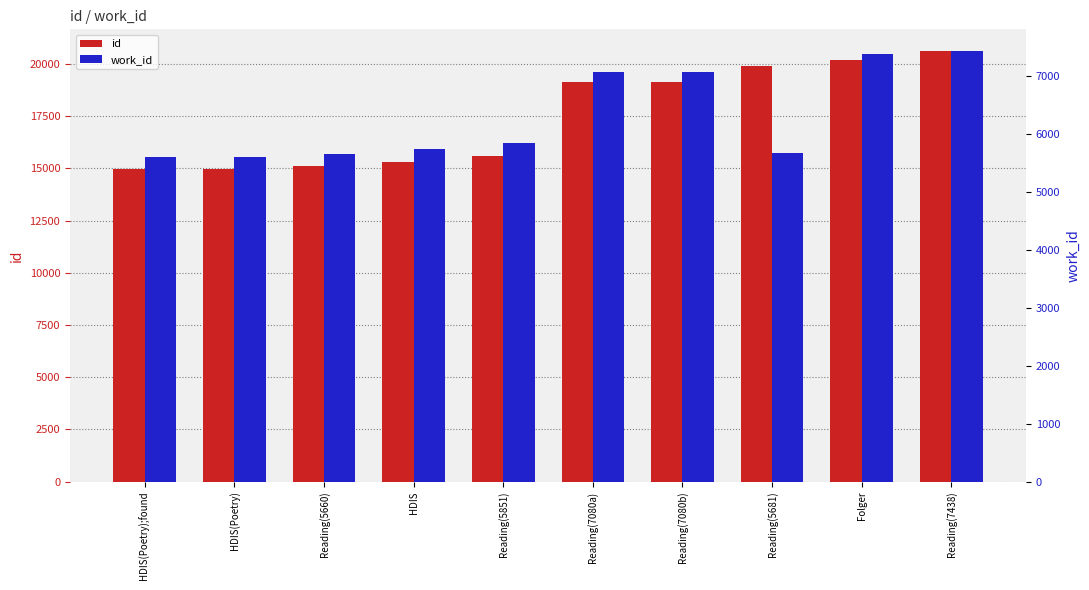

Between Reading(5851) and Reading(5660), which is larger?

Reading(5851)